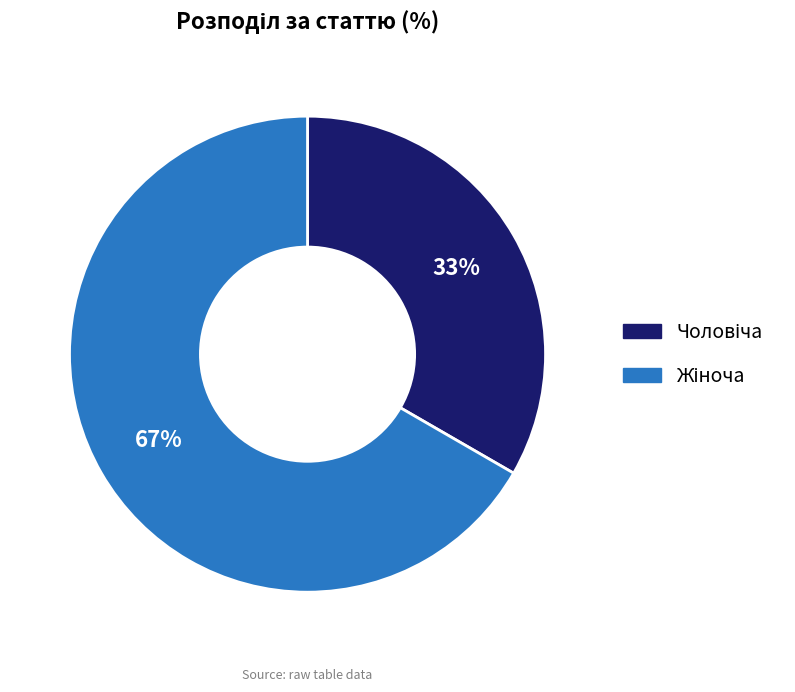

Does any single category account for the majority?

Yes